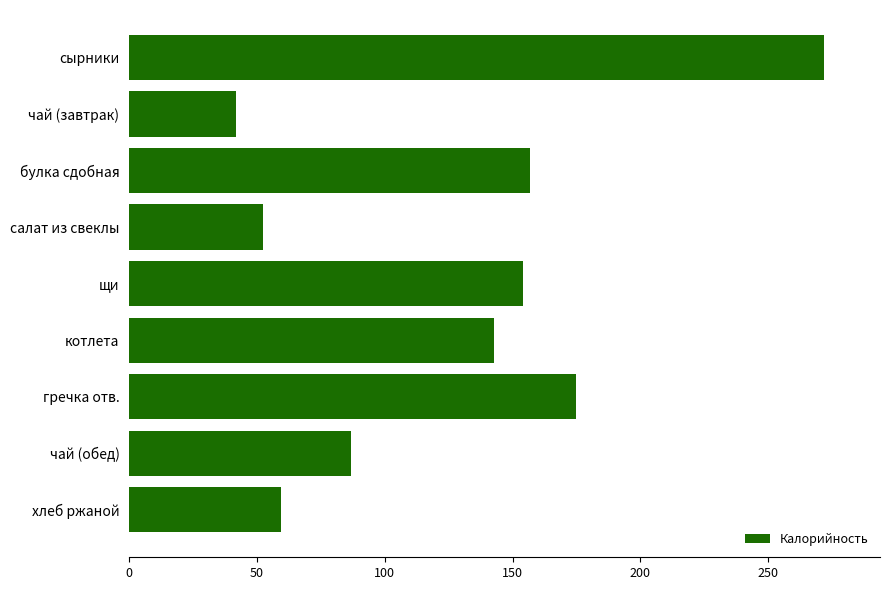

Between салат из свеклы and чай (завтрак), which is larger?

салат из свеклы